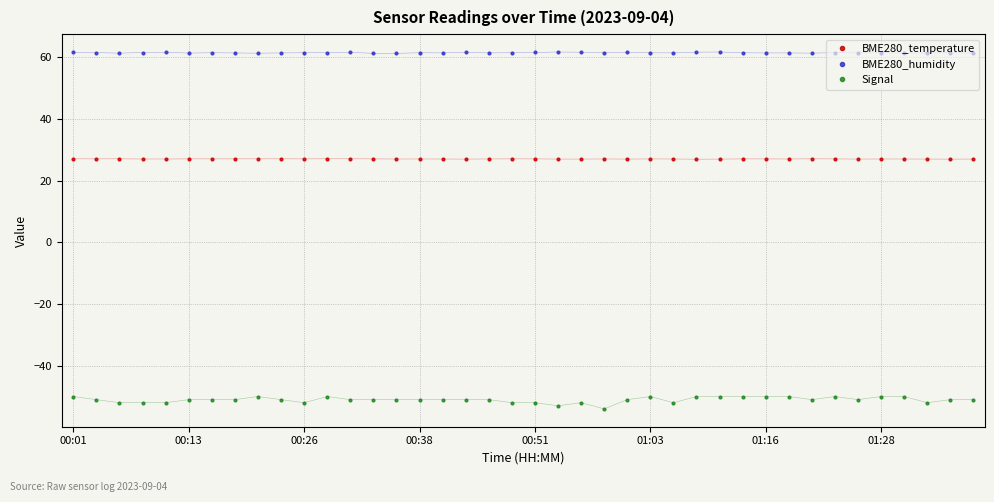

True or false: Signal has more than 0 points higher than both neighbors.

True